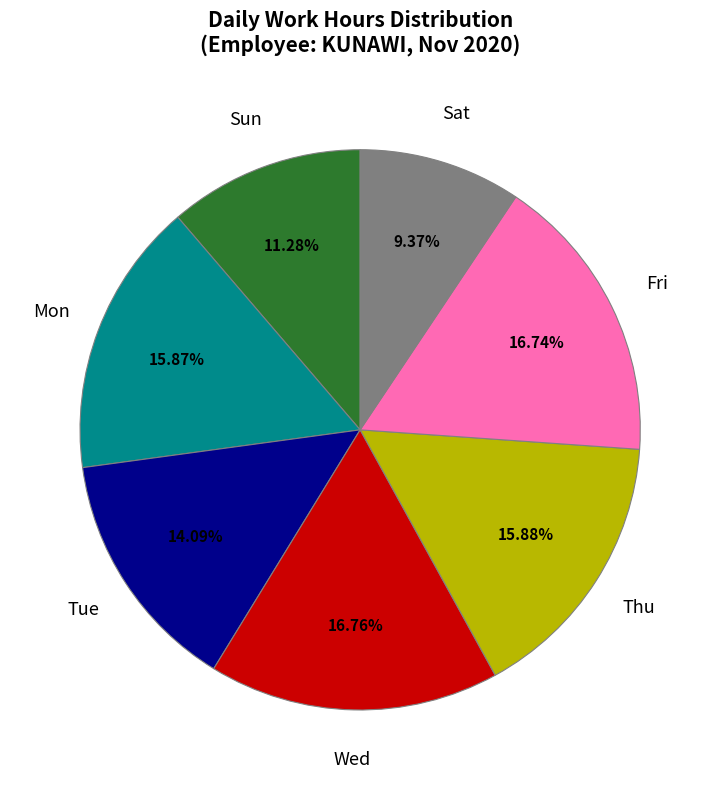

Is there a majority slice in this chart?

No